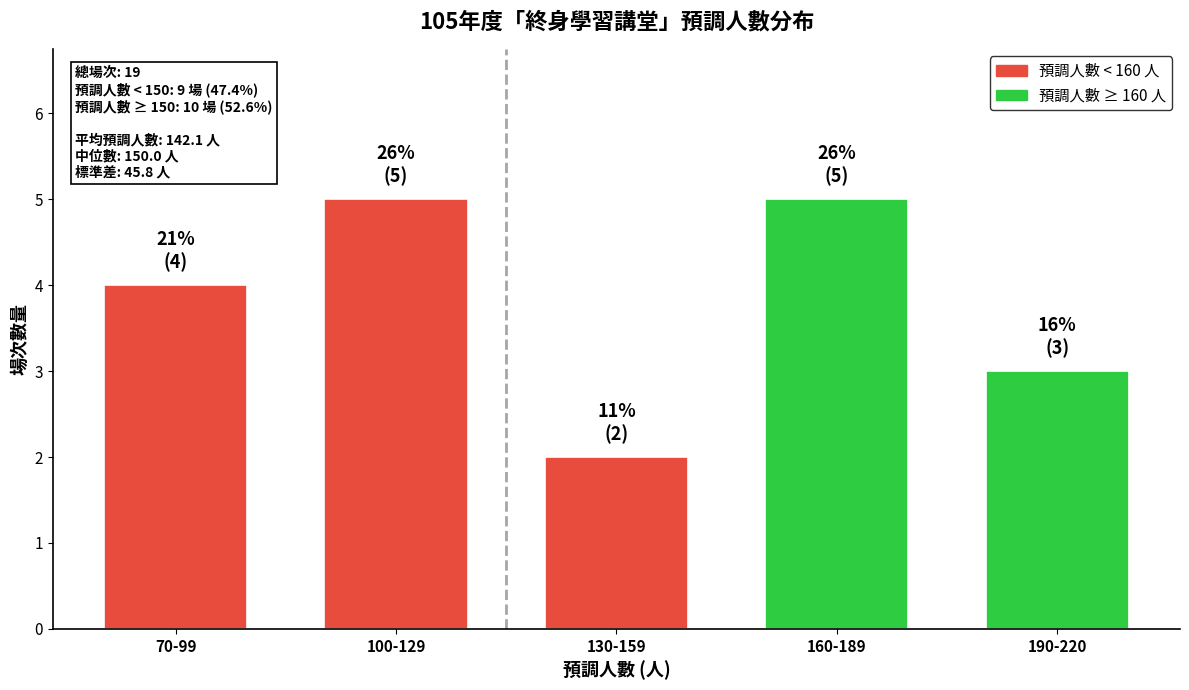

Reading left to right, what are all the values shown in this chart?

70-99=4	100-129=5	130-159=2	160-189=5	190-220=3